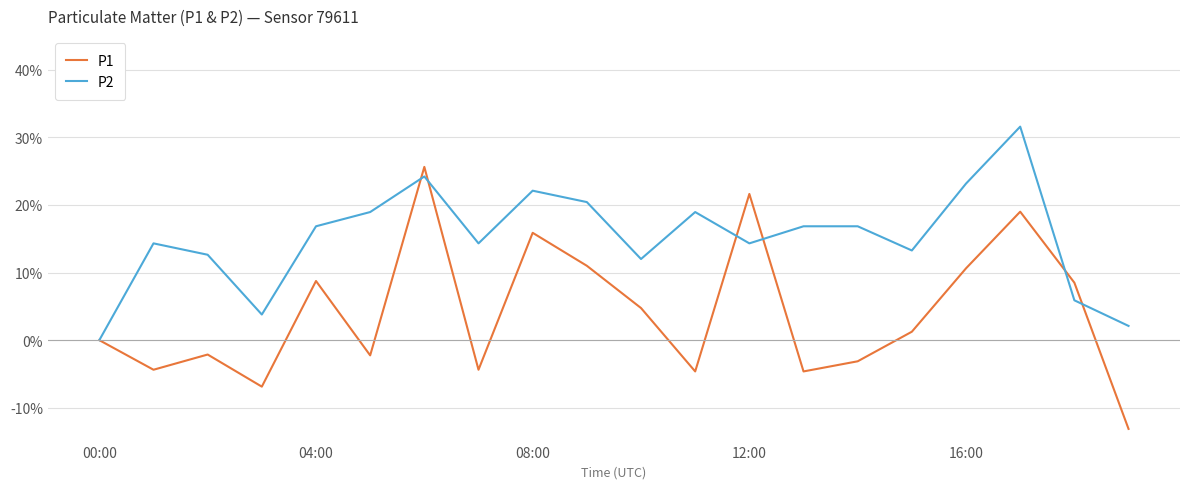

Is this an area chart (filled region under the line)?

No